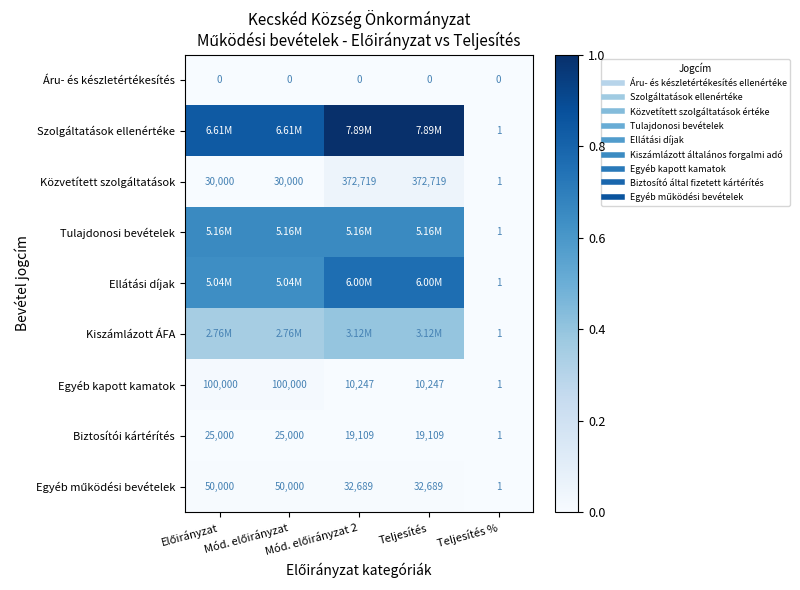

At how many categories does at least one series exceed 0?

5